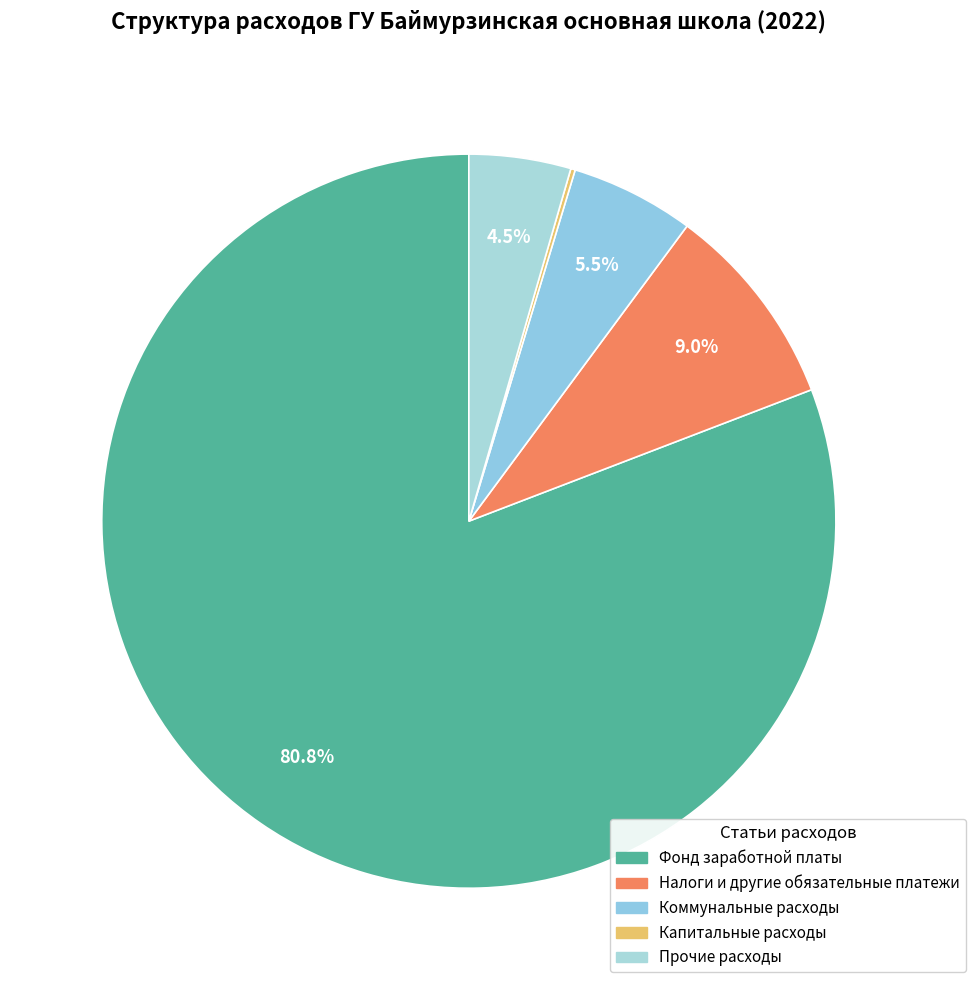

Combined, what portion of the pie is Налоги и другие обязательные платежи and Коммунальные расходы?

14.5%